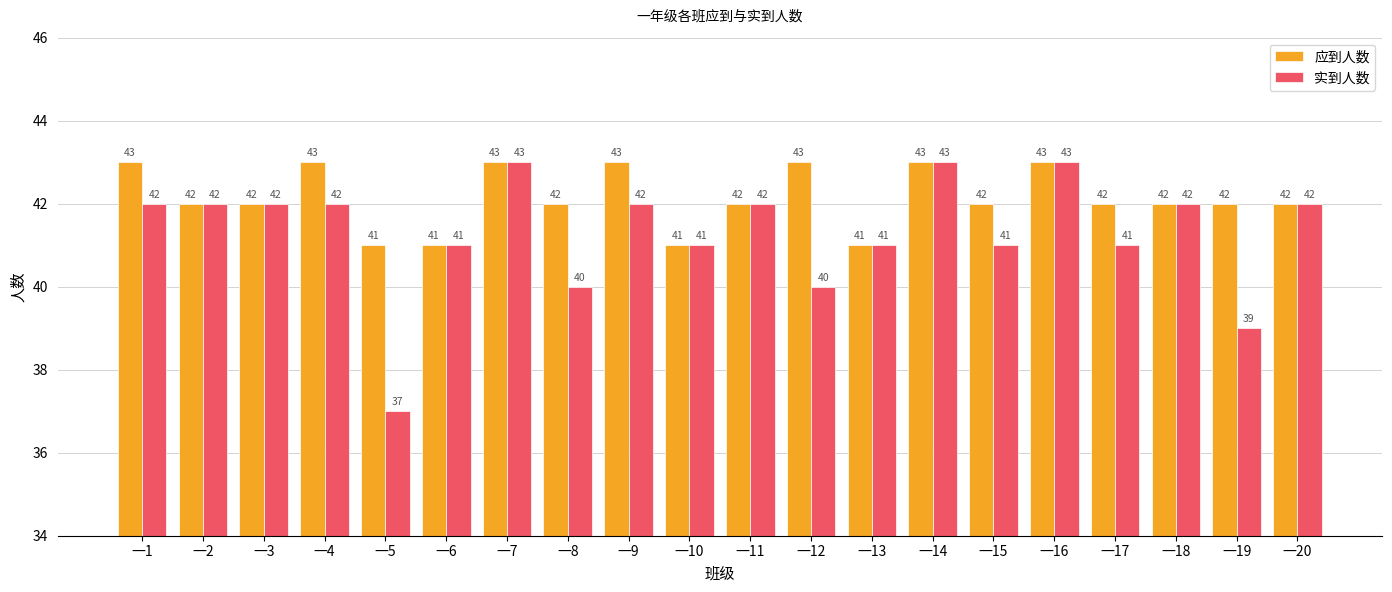

What is the maximum value for 实到人数?

43